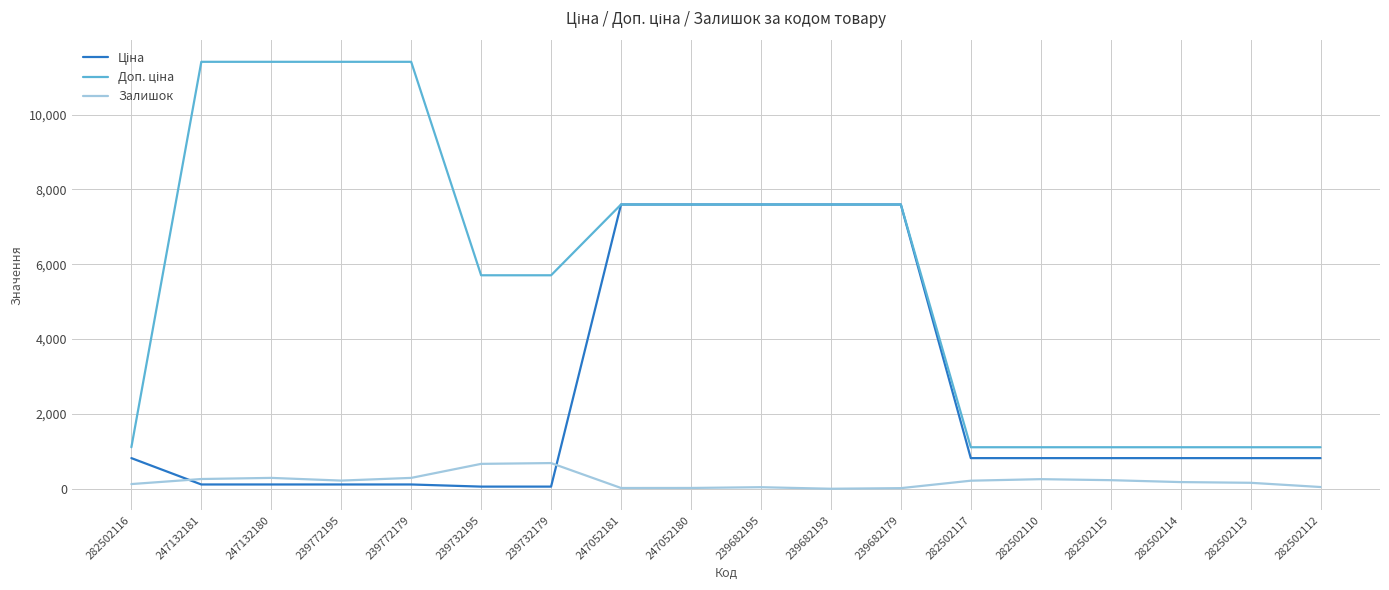

True or false: Залишок has a value of 21.0 at 247052180.

True